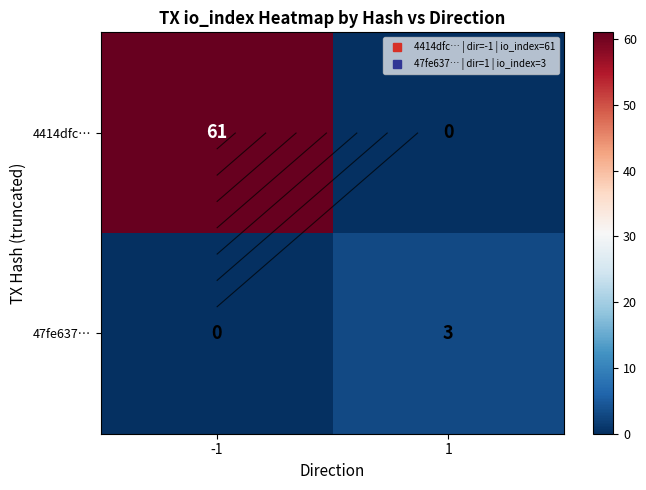

Which series has the widest spread of values?

4414dfc…